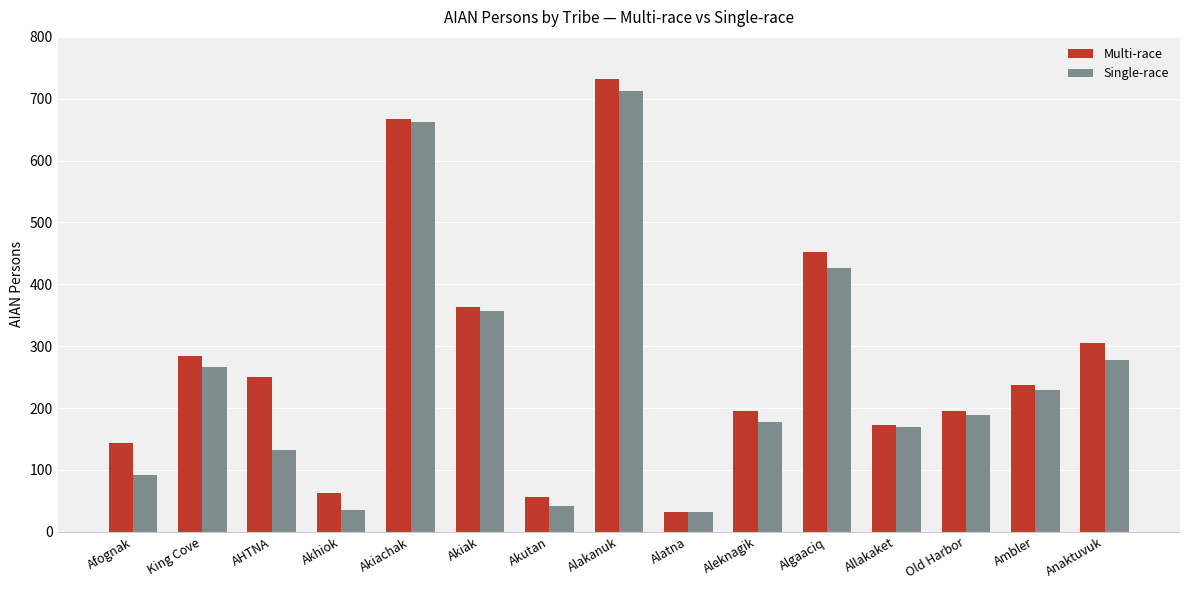

The Single-race series shows 11.5 at Akutan. True or false?

False